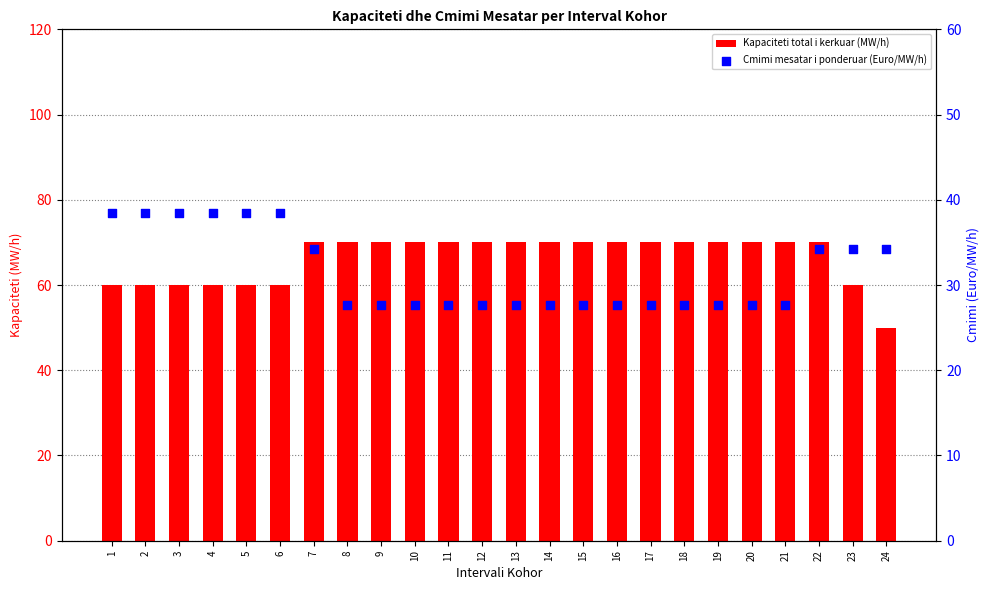

What are all the series names shown in the legend?

Kapaciteti total i kerkuar (MW/h), Cmimi mesatar i ponderuar (Euro/MW/h)